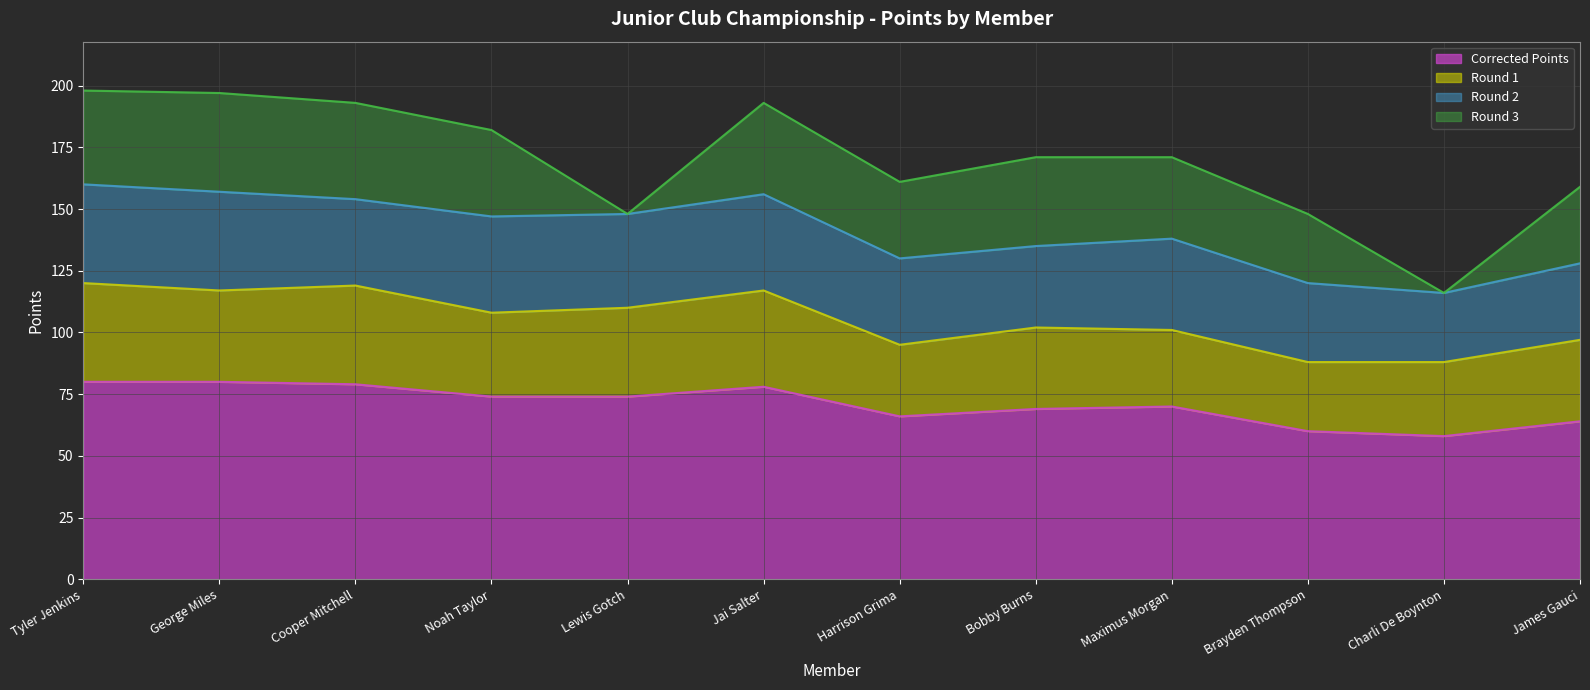

What is the label of the 4th point from the right?

Maximus Morgan